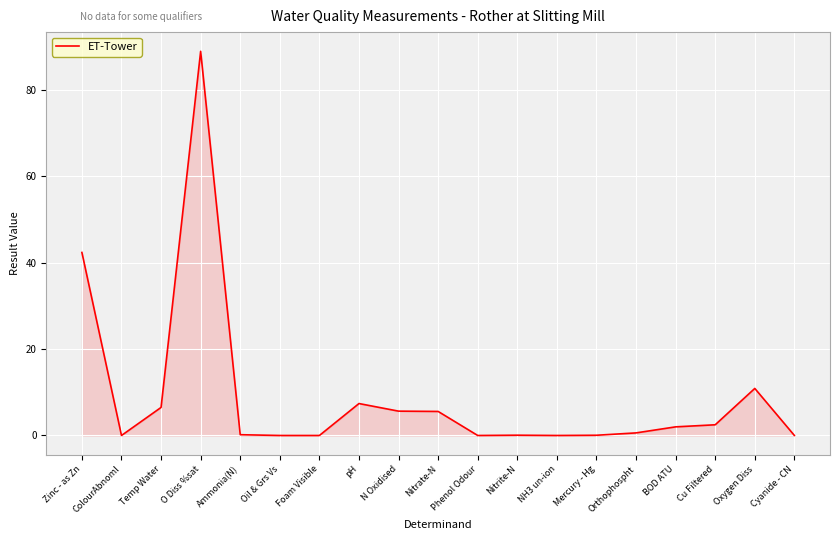

What is the change in value from N Oxidised to Mercury - Hg?

-5.6